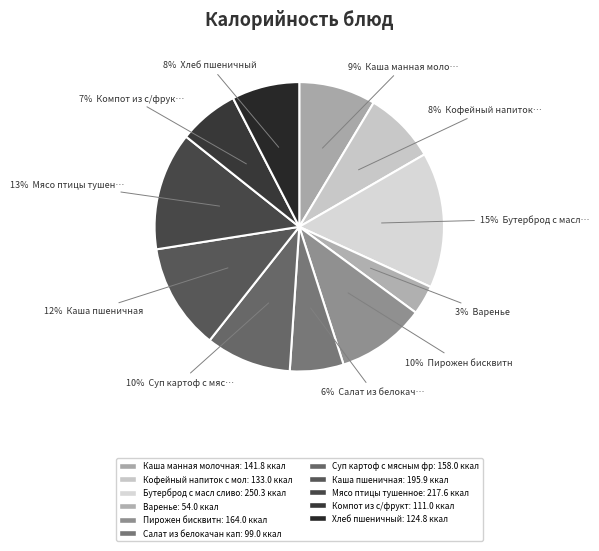

What is the smallest slice in the pie chart?

Варенье